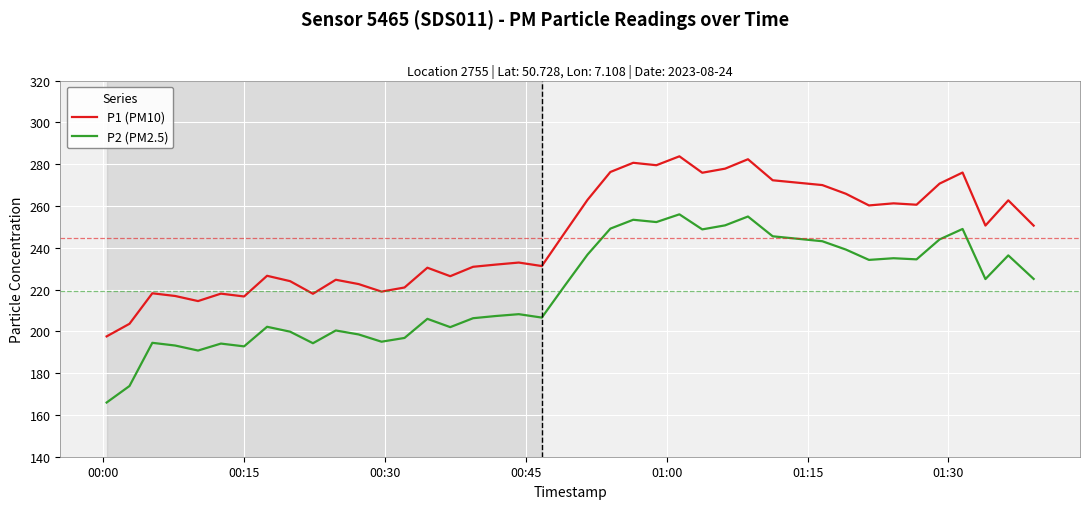

True or false: P2 (PM2.5) and P1 (PM10) cross at least once.

False